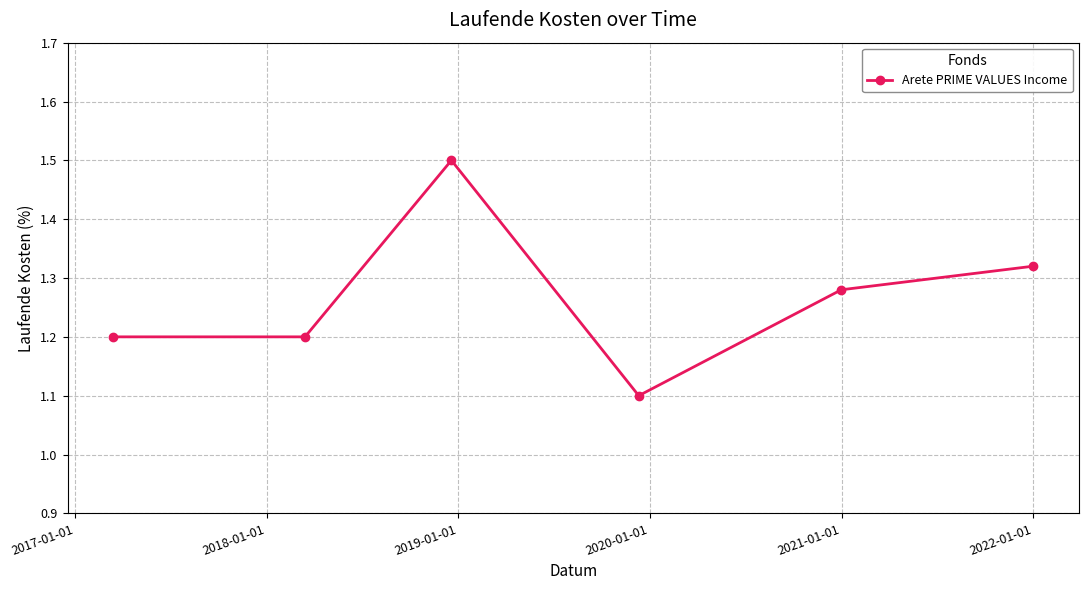

What is the greatest value displayed?

1.5